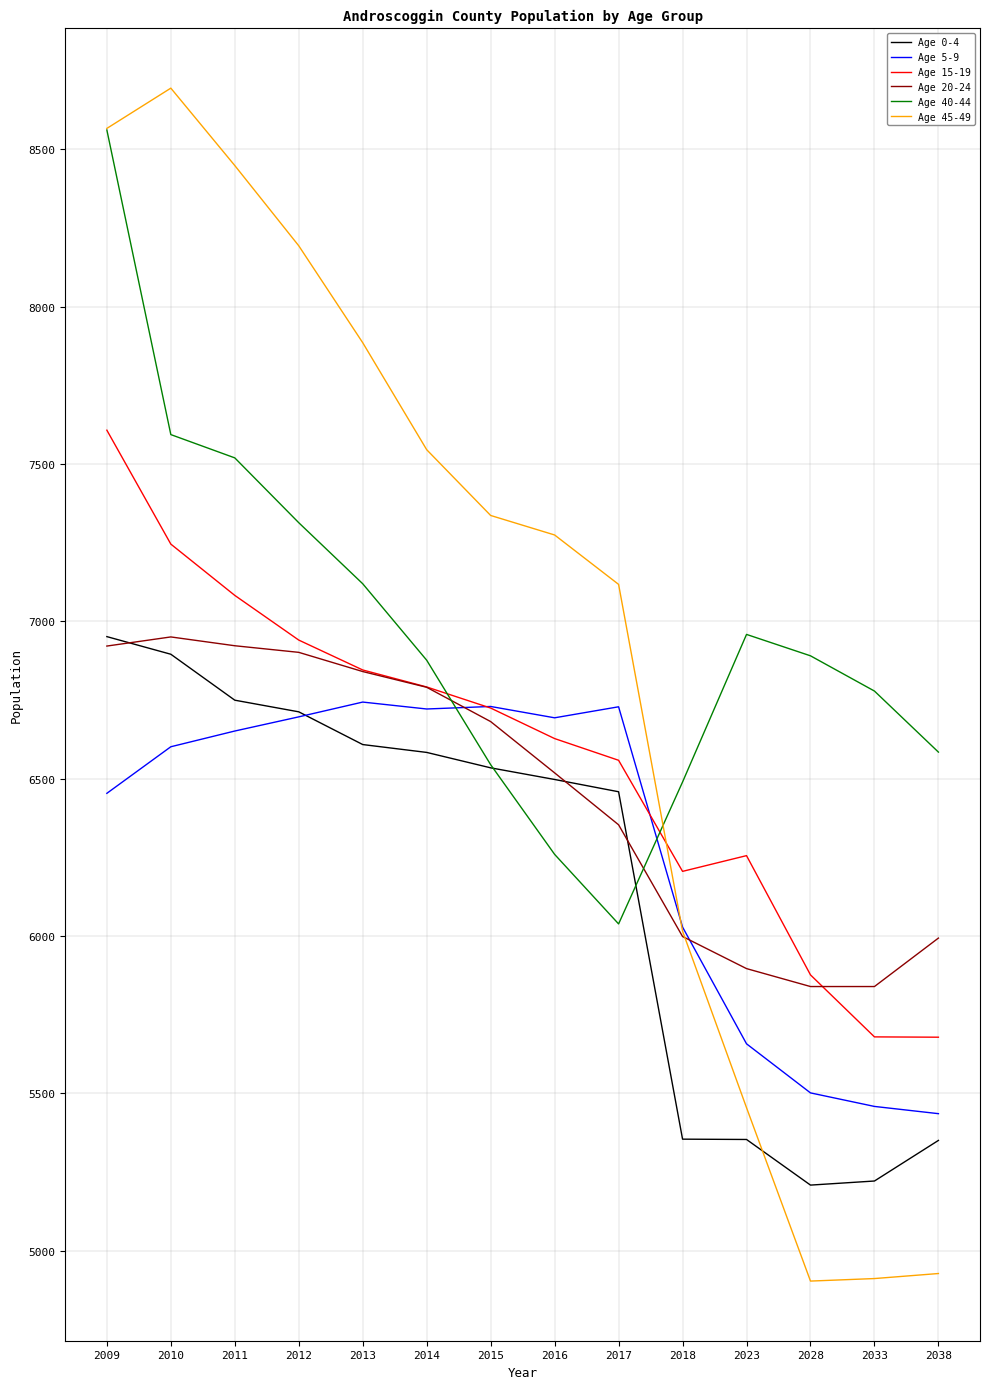

Which category has the highest value across all series?

2010